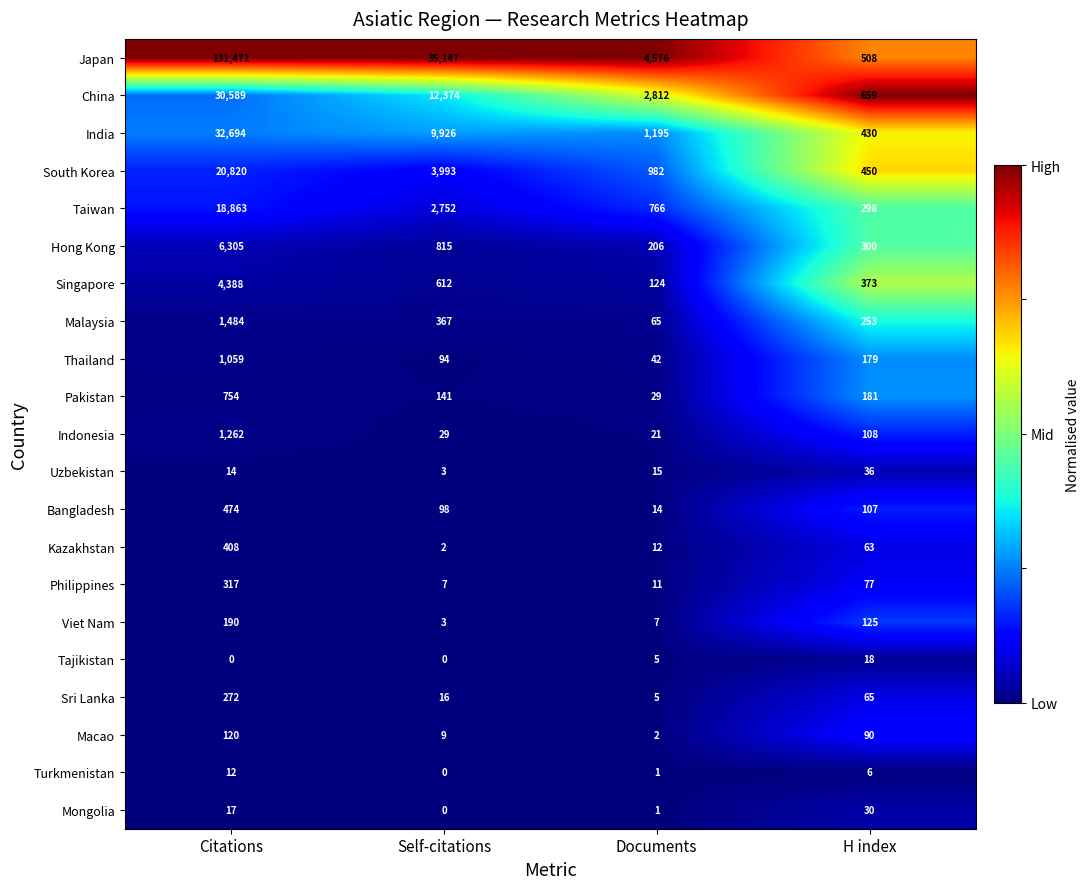

The value of Bangladesh at Documents is 14. True or false?

True